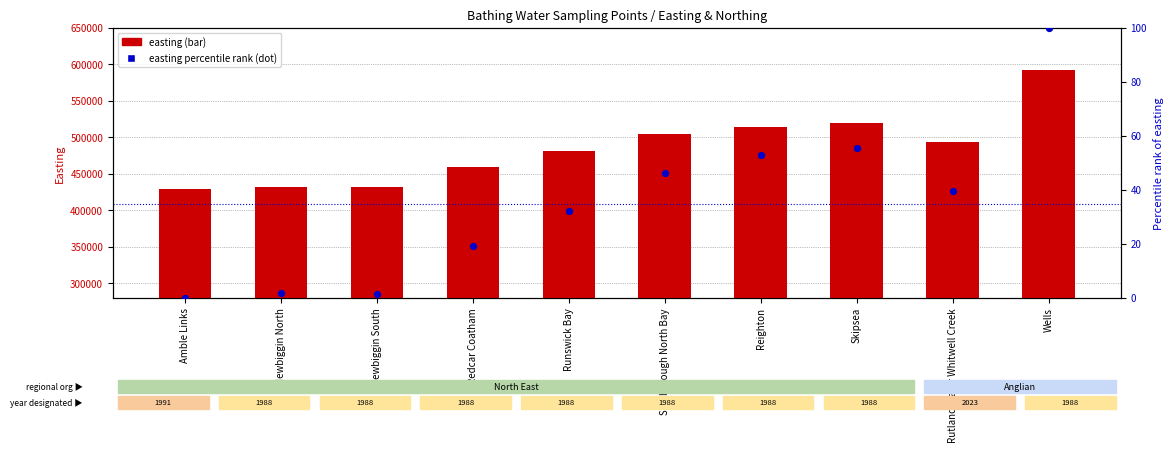

Which series has the widest spread of Y values?

easting